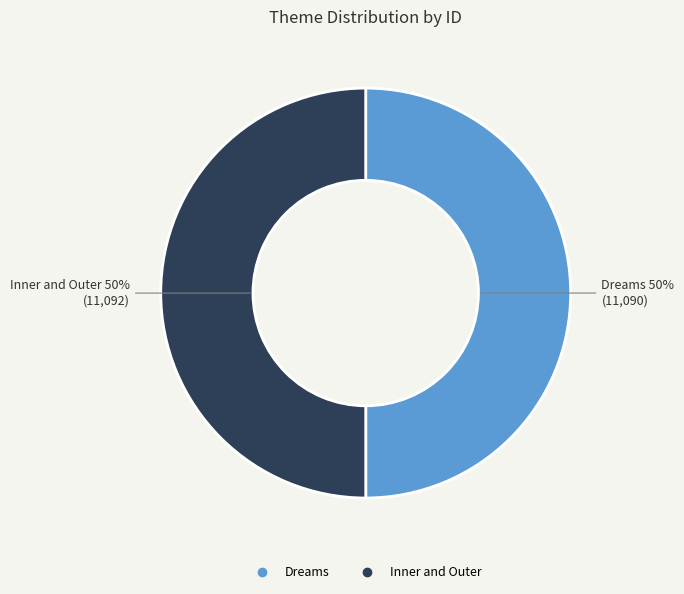

Is it true that Inner and Outer is 39% of the pie?

False